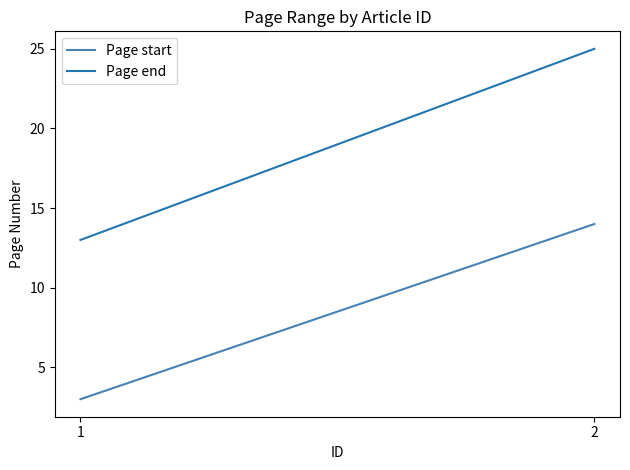

What are all the series names shown in the legend?

Page start, Page end